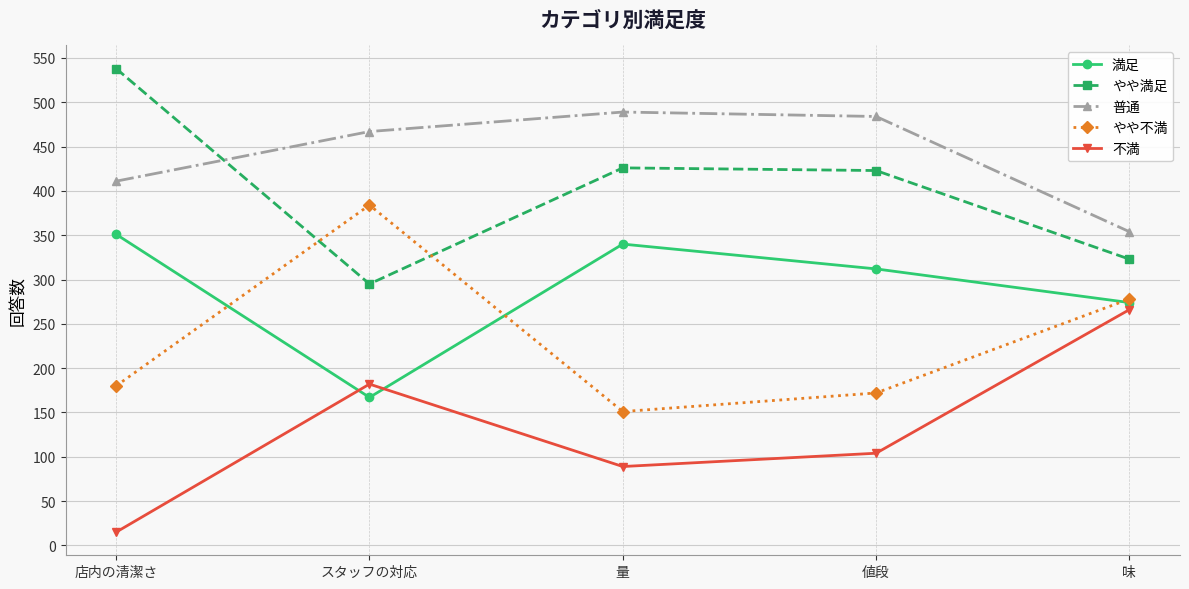

Which series has the widest spread of values?

不満